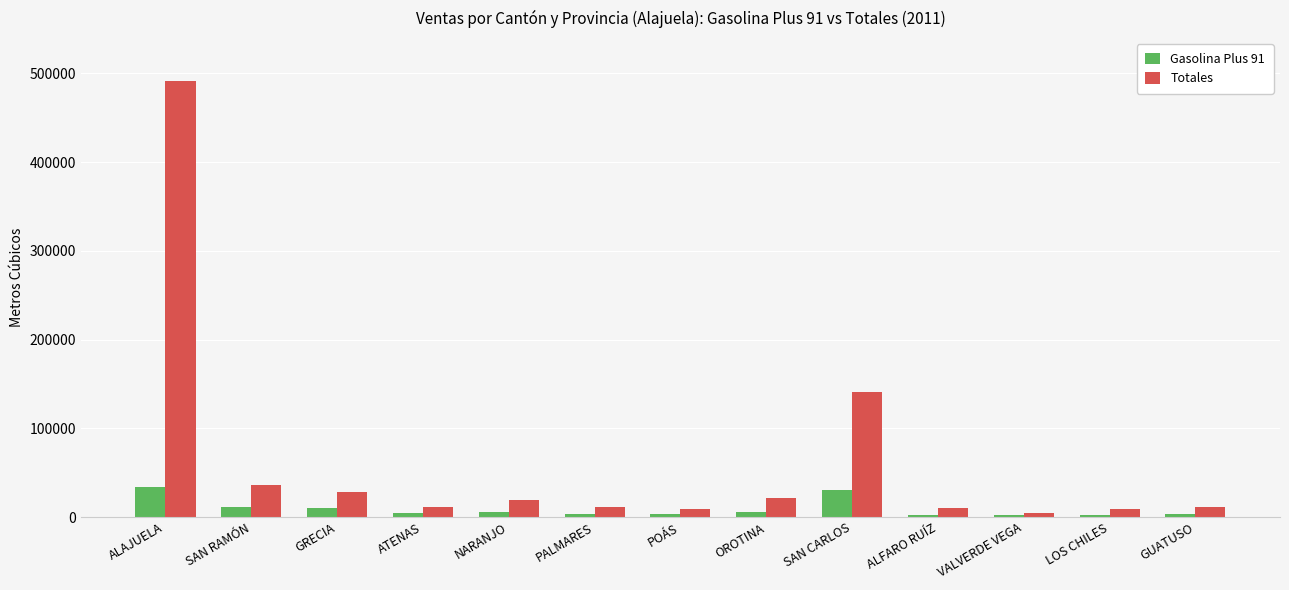

What is the highest value of the Totales series?

491022.3